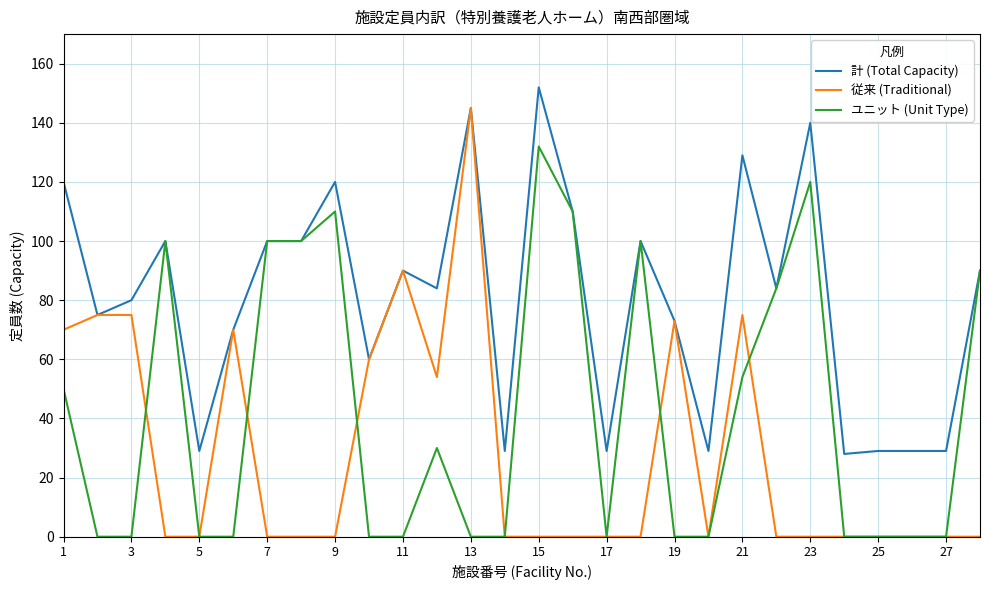

Which series has the largest total across all categories?

計 (Total Capacity)